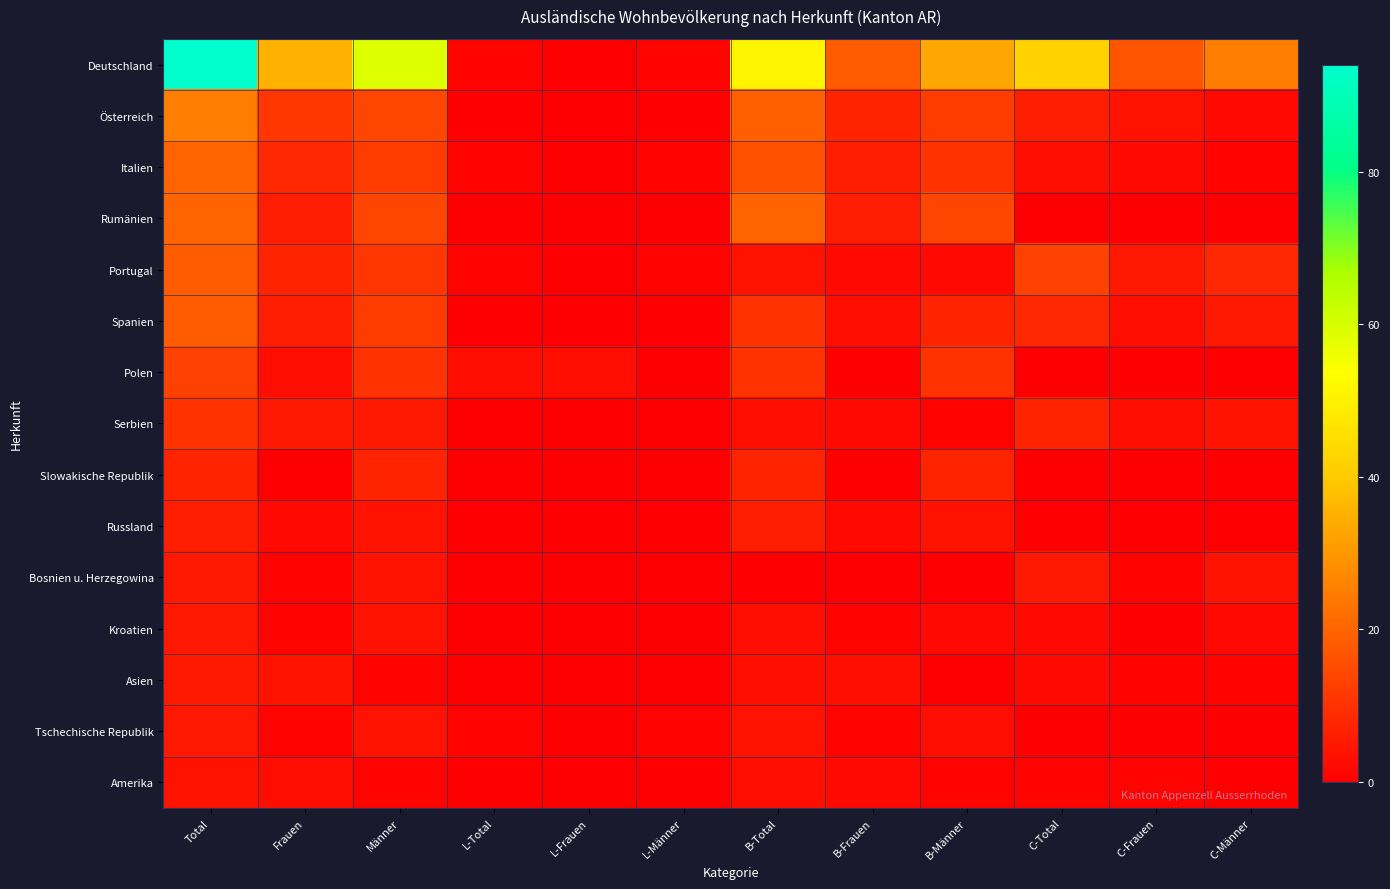

Reading right to left, list all the values displayed in this chart.

Deutschland: C-Männer=25	C-Frauen=17	C-Total=42	B-Männer=33	B-Frauen=18	B-Total=51	L-Männer=1	L-Frauen=0	L-Total=1	Männer=59	Frauen=35	Total=94
Österreich: C-Männer=2	C-Frauen=4	C-Total=6	B-Männer=12	B-Frauen=7	B-Total=19	L-Männer=0	L-Frauen=0	L-Total=0	Männer=14	Frauen=11	Total=25
Italien: C-Männer=1	C-Frauen=2	C-Total=3	B-Männer=10	B-Frauen=6	B-Total=16	L-Männer=1	L-Frauen=0	L-Total=1	Männer=12	Frauen=8	Total=20
Rumänien: C-Männer=0	C-Frauen=0	C-Total=0	B-Männer=14	B-Frauen=6	B-Total=20	L-Männer=0	L-Frauen=0	L-Total=0	Männer=14	Frauen=6	Total=20
Portugal: C-Männer=8	C-Frauen=5	C-Total=13	B-Männer=2	B-Frauen=2	B-Total=4	L-Männer=1	L-Frauen=0	L-Total=1	Männer=11	Frauen=7	Total=18
Spanien: C-Männer=5	C-Frauen=3	C-Total=8	B-Männer=7	B-Frauen=3	B-Total=10	L-Männer=0	L-Frauen=0	L-Total=0	Männer=12	Frauen=6	Total=18
Polen: C-Männer=0	C-Frauen=0	C-Total=0	B-Männer=10	B-Frauen=0	B-Total=10	L-Männer=0	L-Frauen=3	L-Total=3	Männer=10	Frauen=3	Total=13
Serbien: C-Männer=4	C-Frauen=3	C-Total=7	B-Männer=1	B-Frauen=2	B-Total=3	L-Männer=0	L-Frauen=0	L-Total=0	Männer=5	Frauen=5	Total=10
Slowakische Republik: C-Männer=0	C-Frauen=0	C-Total=0	B-Männer=7	B-Frauen=0	B-Total=7	L-Männer=0	L-Frauen=0	L-Total=0	Männer=7	Frauen=0	Total=7
Russland: C-Männer=0	C-Frauen=0	C-Total=0	B-Männer=4	B-Frauen=2	B-Total=6	L-Männer=0	L-Frauen=0	L-Total=0	Männer=4	Frauen=2	Total=6
Bosnien u. Herzegowina: C-Männer=4	C-Frauen=1	C-Total=5	B-Männer=0	B-Frauen=0	B-Total=0	L-Männer=0	L-Frauen=0	L-Total=0	Männer=4	Frauen=1	Total=5
Kroatien: C-Männer=2	C-Frauen=0	C-Total=2	B-Männer=2	B-Frauen=1	B-Total=3	L-Männer=0	L-Frauen=0	L-Total=0	Männer=4	Frauen=1	Total=5
Asien: C-Männer=1	C-Frauen=1	C-Total=2	B-Männer=0	B-Frauen=3	B-Total=3	L-Männer=0	L-Frauen=0	L-Total=0	Männer=1	Frauen=4	Total=5
Tschechische Republik: C-Männer=0	C-Frauen=0	C-Total=0	B-Männer=3	B-Frauen=1	B-Total=4	L-Männer=1	L-Frauen=0	L-Total=1	Männer=4	Frauen=1	Total=5
Amerika: C-Männer=0	C-Frauen=1	C-Total=1	B-Männer=1	B-Frauen=2	B-Total=3	L-Männer=0	L-Frauen=0	L-Total=0	Männer=1	Frauen=3	Total=4